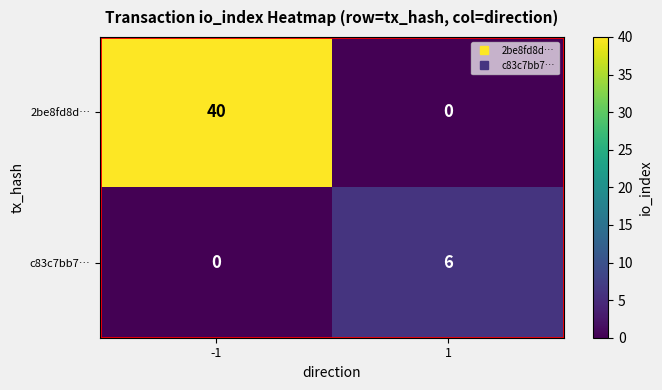

The 2be8fd8d… series shows 13 at 1. True or false?

False